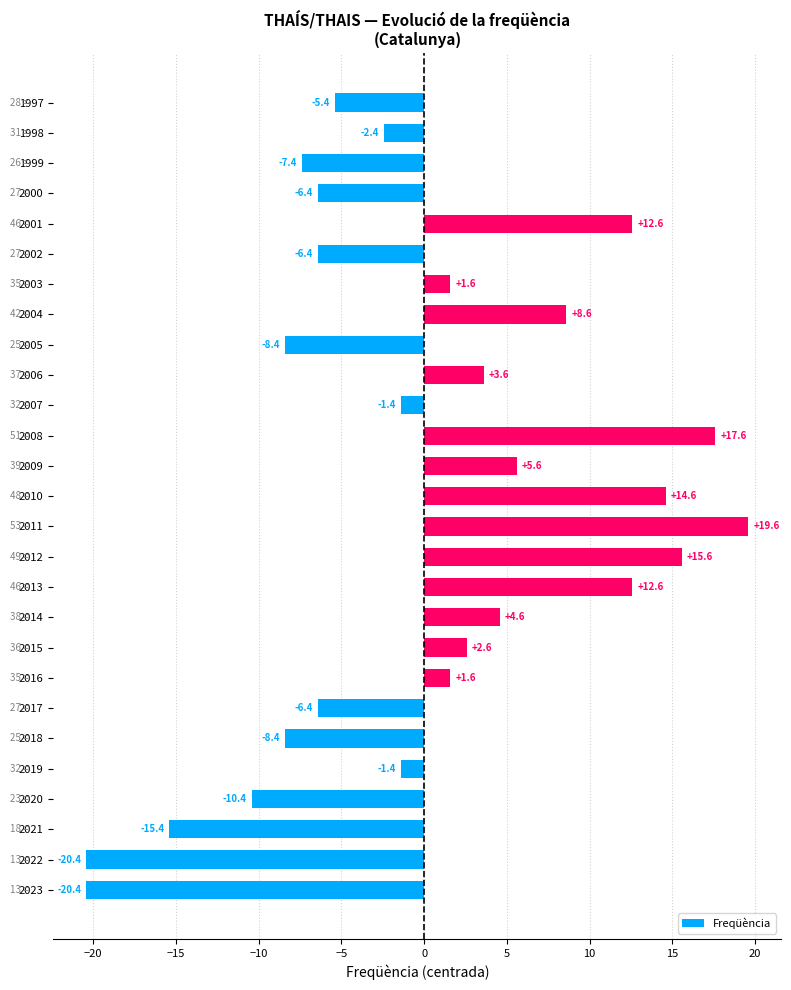

What is the maximum value shown in the chart?

19.6